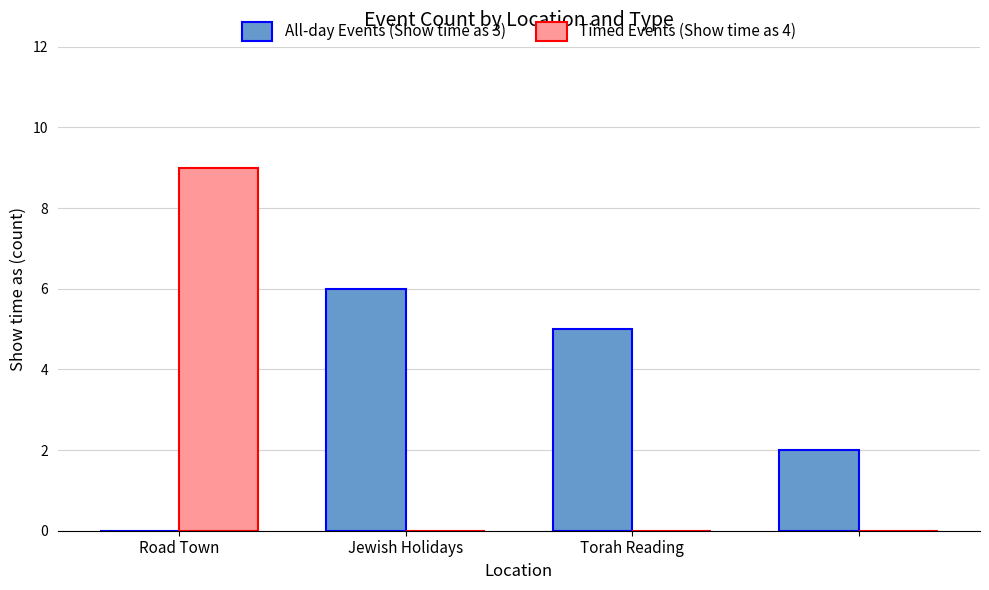

What is the maximum value for All-day Events (Show time as 3)?

6